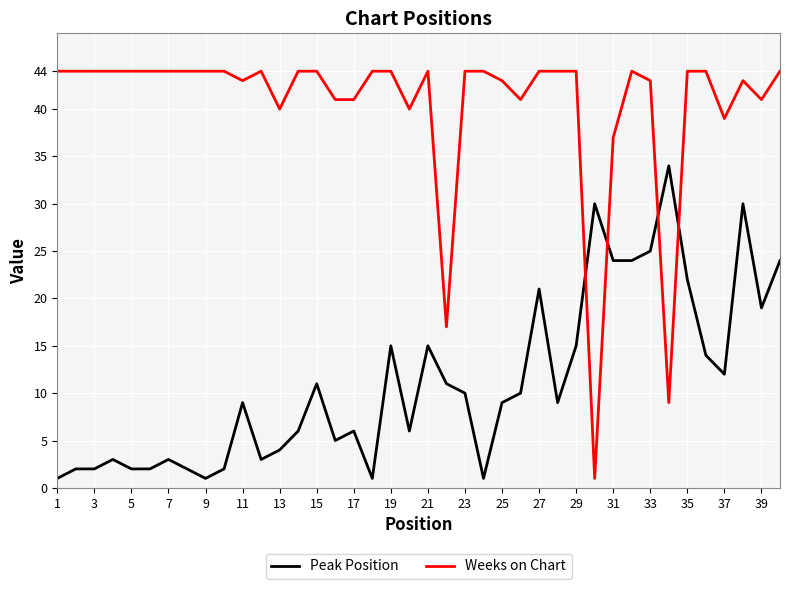

Which series has the largest range (max minus min)?

Weeks on Chart